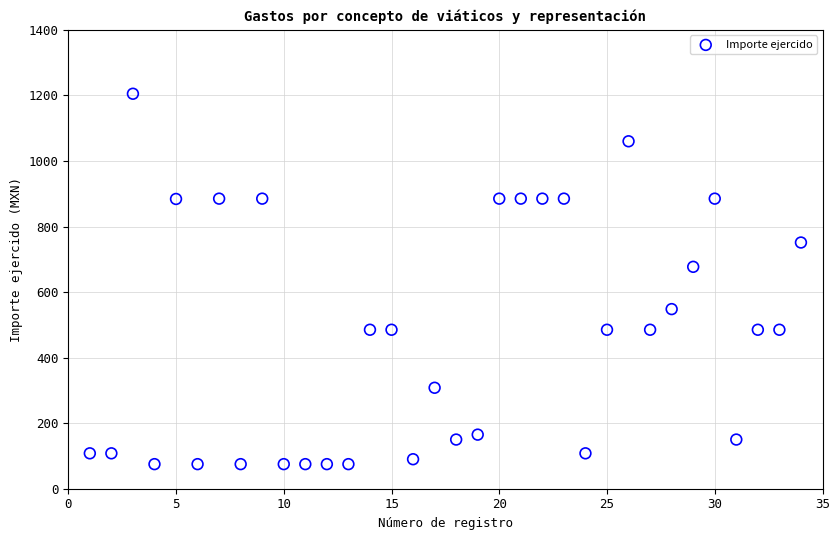

What Y value in the scatter plot is closest to 640?

677.0